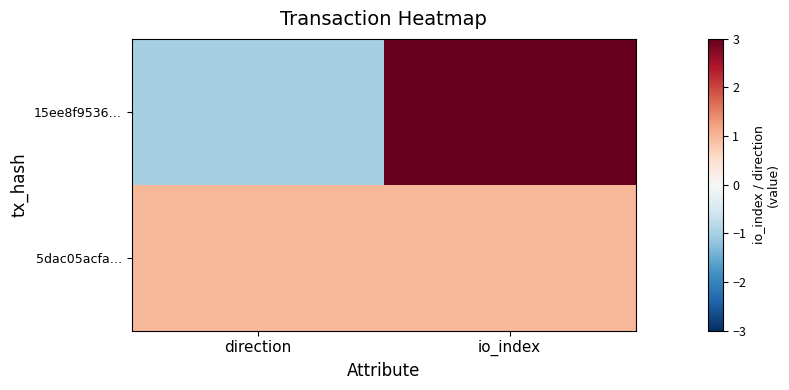

Which label corresponds to the largest value in the chart?

io_index